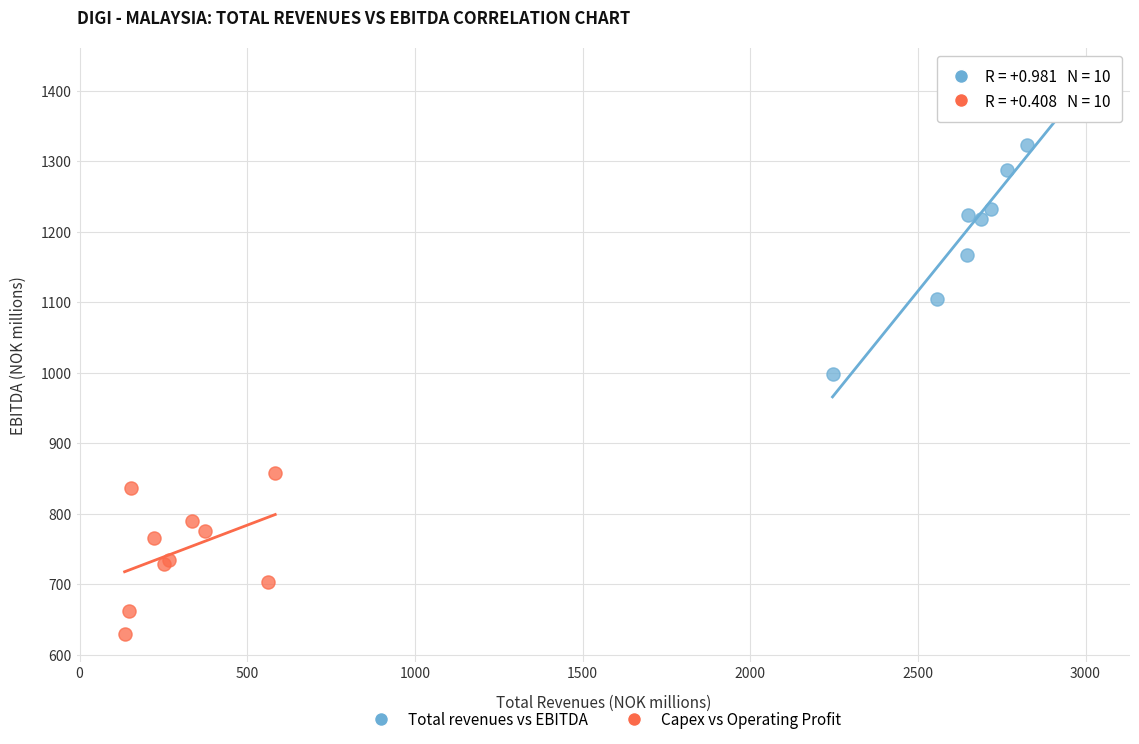

Which series has the largest Y range (max minus min)?

Total revenues vs EBITDA